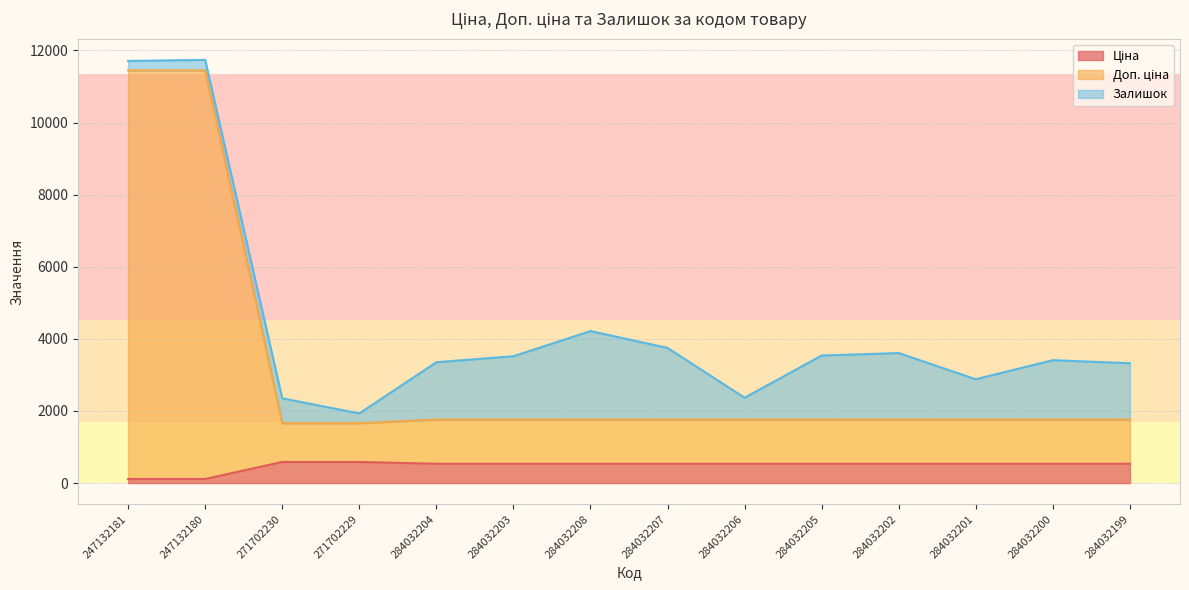

Does the chart display data point markers on the line(s)?

No